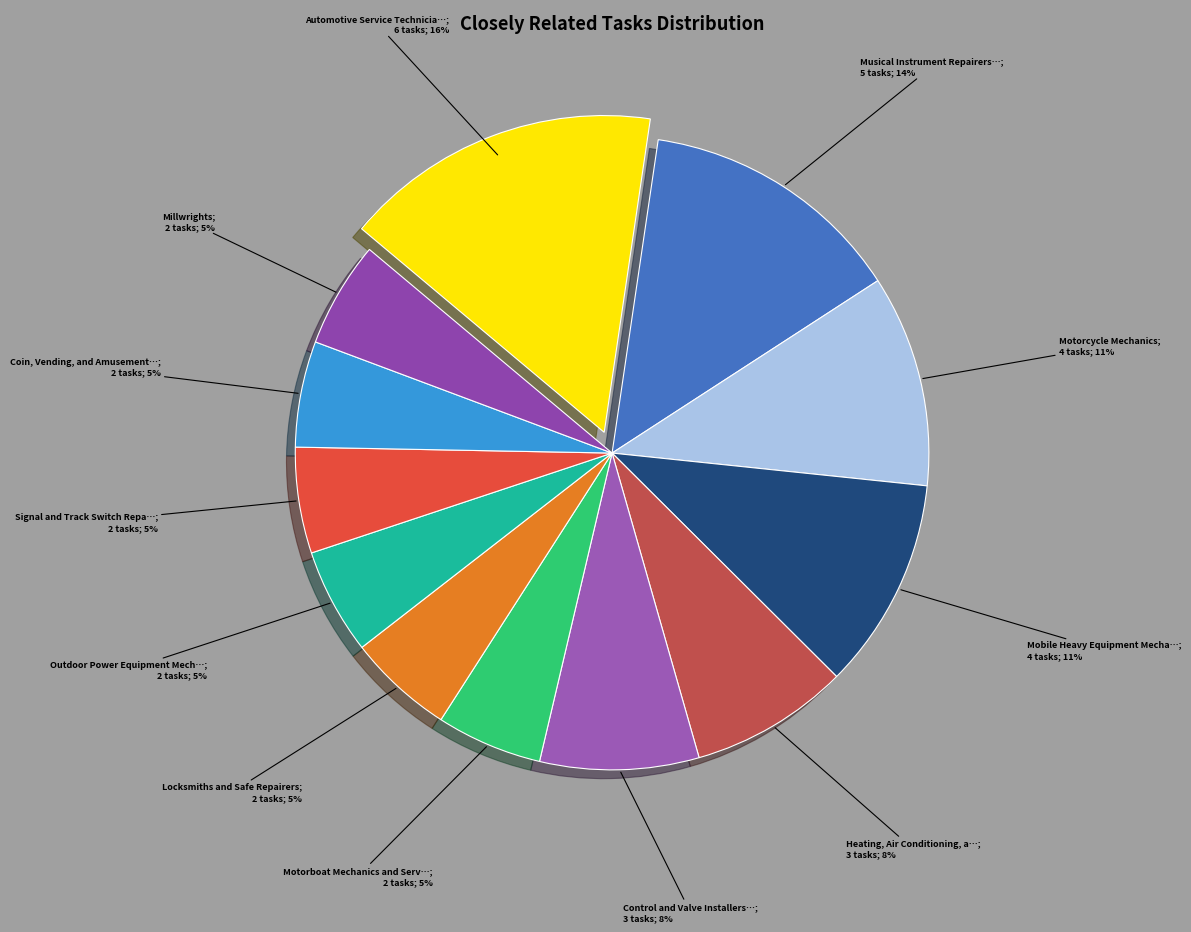

Count the number of slices in the pie.

12